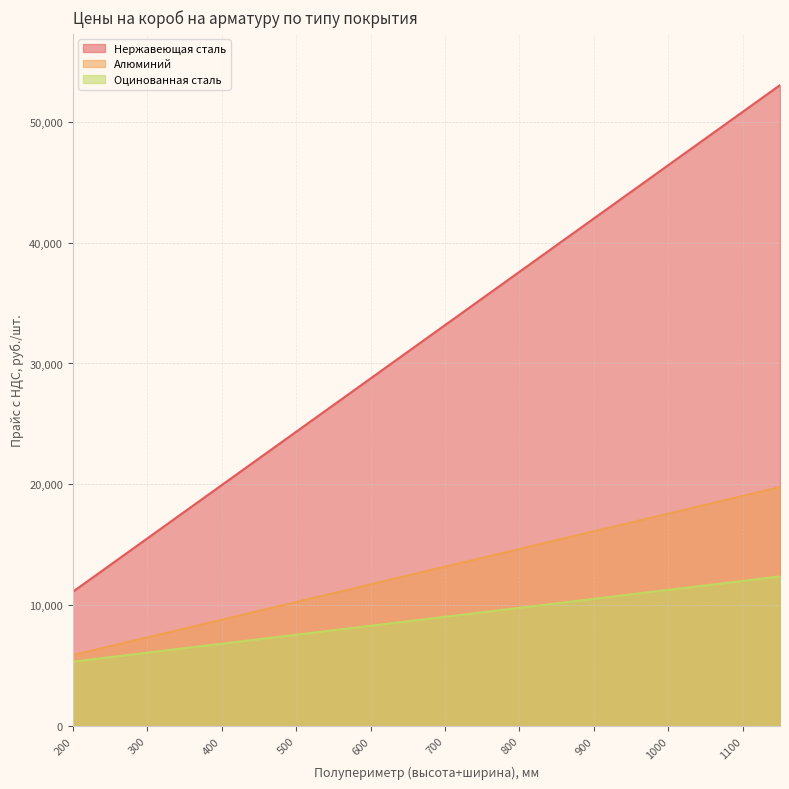

What is the difference between the maximum and minimum values in the Нержавеющая сталь series?

41918.5